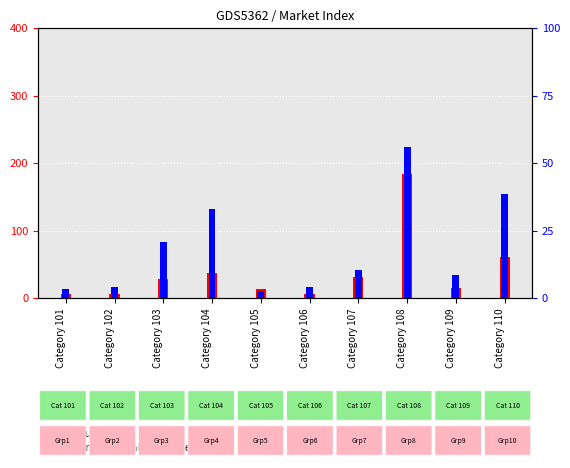

Is the value of count at Category 107 greater than the value of percentile rank within the sample at Category 101?

Yes